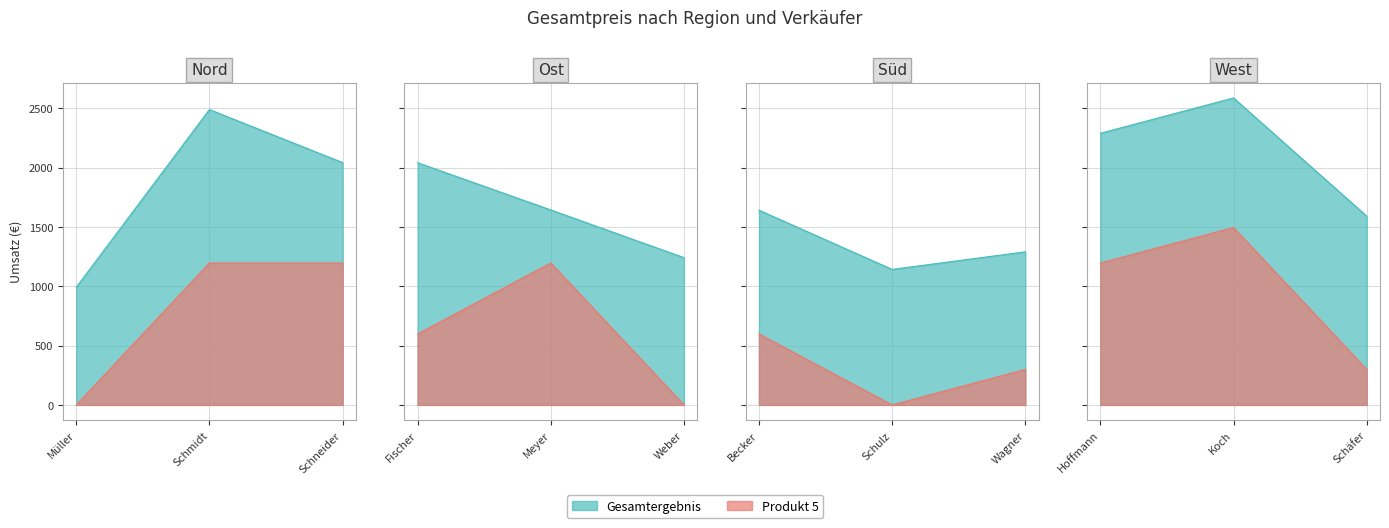

Rank the categories by Gesamtergebnis value from highest to lowest.

Koch, Schmidt, Hoffmann, Schneider, Fischer, Meyer, Becker, Schäfer, Wagner, Weber, Schulz, Müller